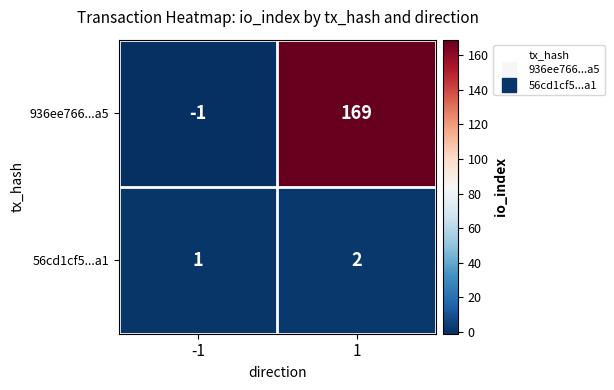

True or false: 56cd1cf5...a1 has a value of 0 at -1.

False